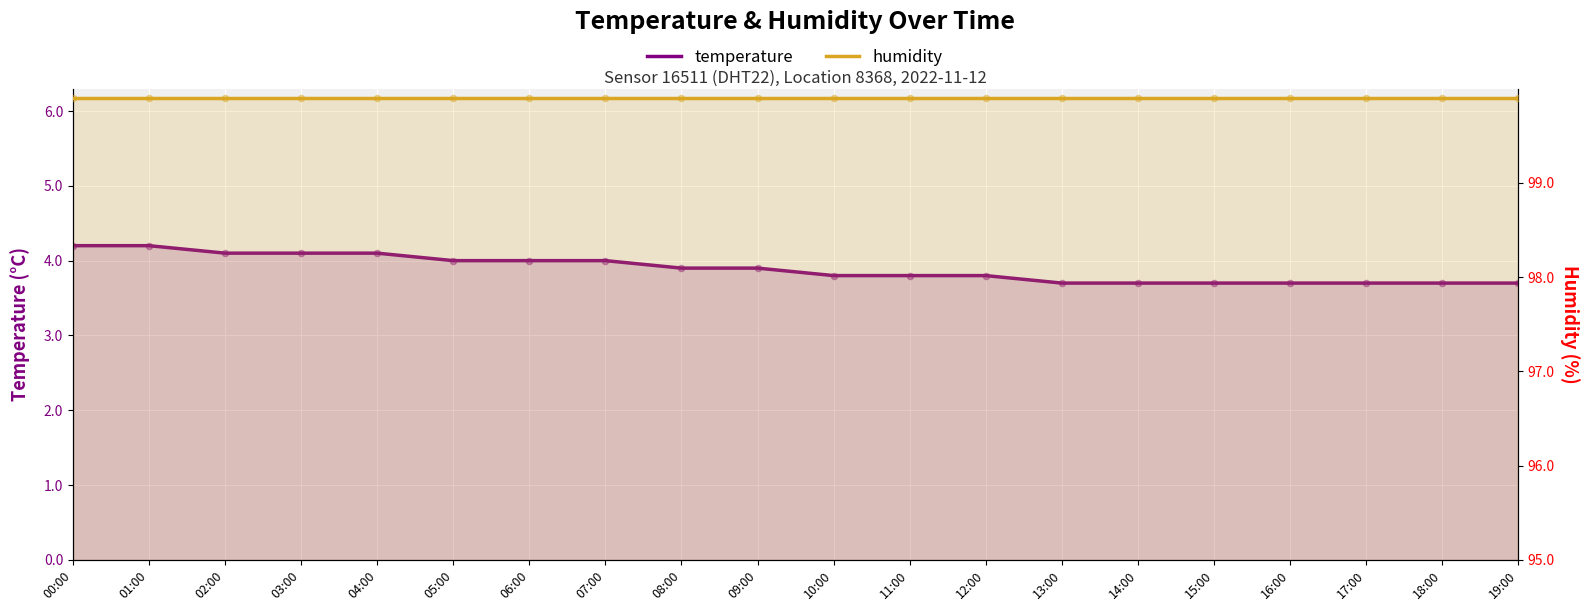

Is the value of humidity at 18:00 greater than the value of temperature at 10:00?

Yes